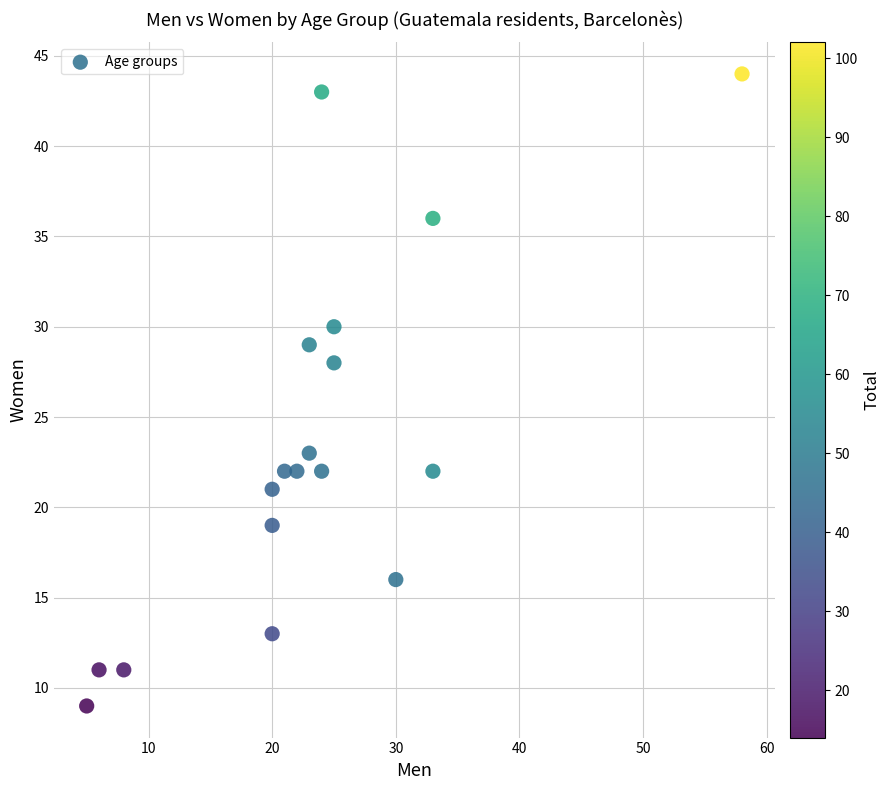

What is the range of Y values (max minus min)?

35